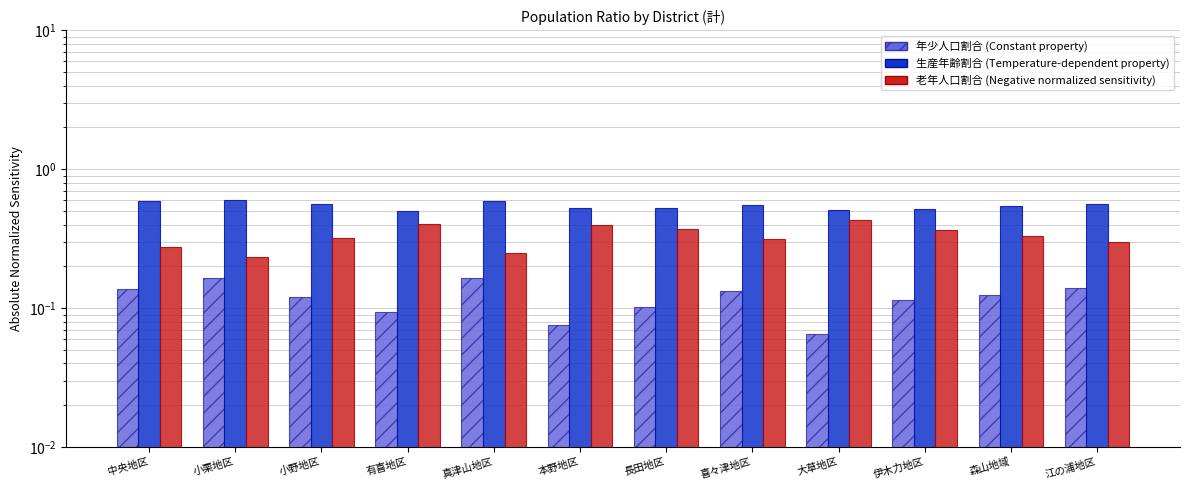

How many groups of bars are there?

12